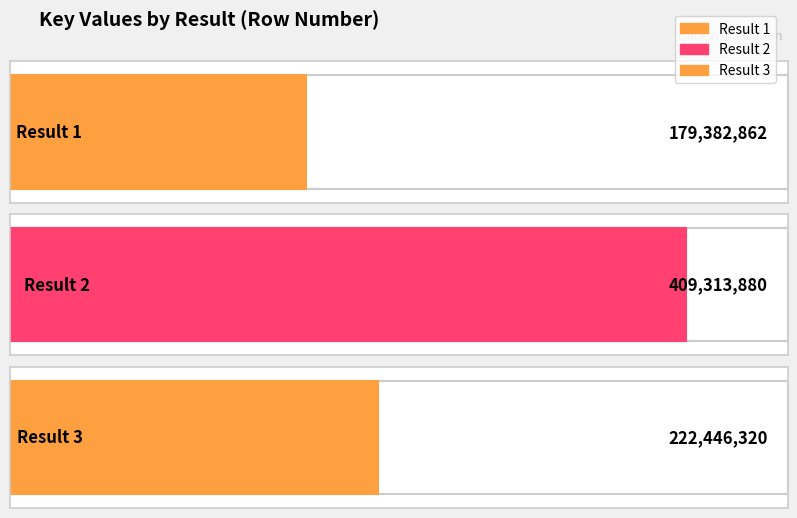

What is the approximate value at 3, to the nearest 50?

222446300